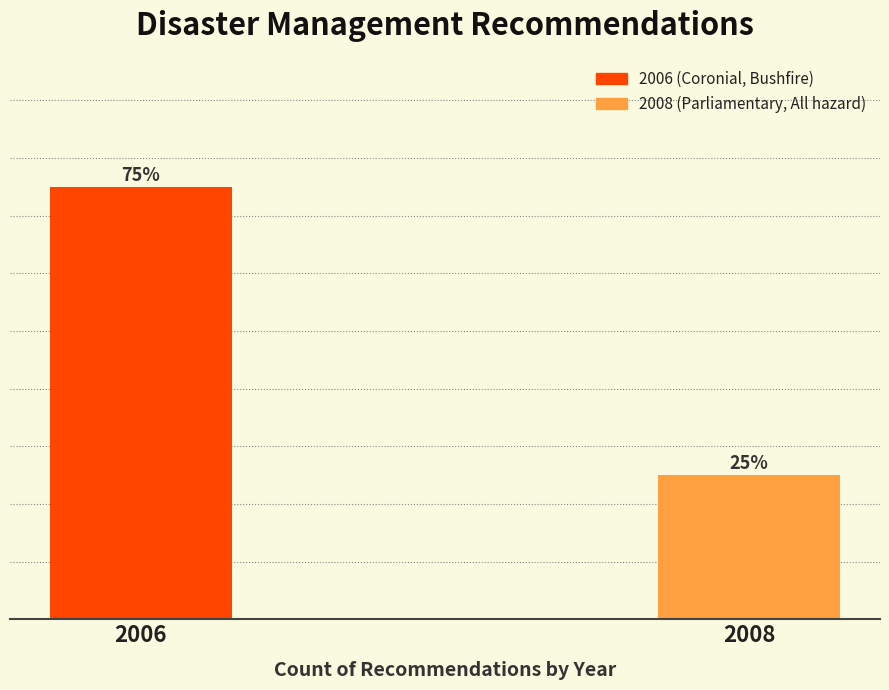

List the labels in order of value, largest first.

2006, 2008